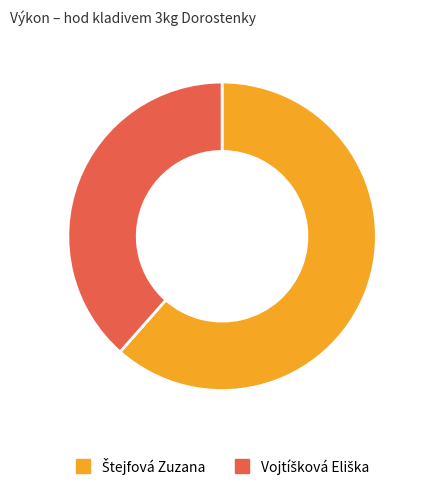

Is there any slice that represents more than half of the pie?

Yes